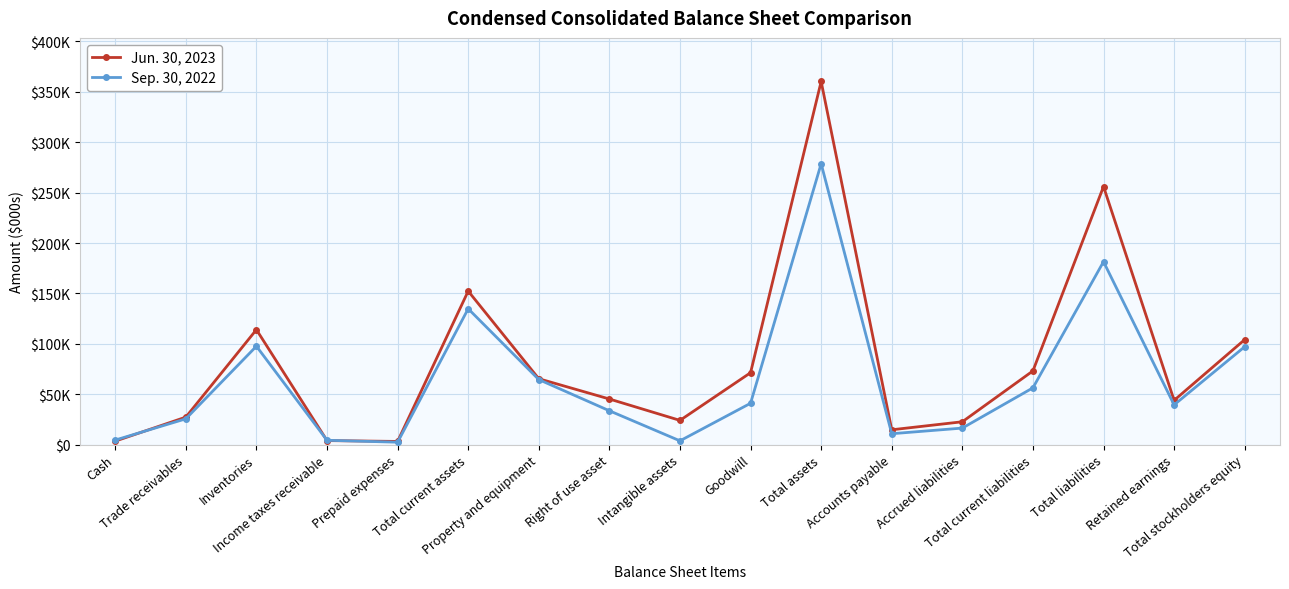

Is this an area chart (filled region under the line)?

No